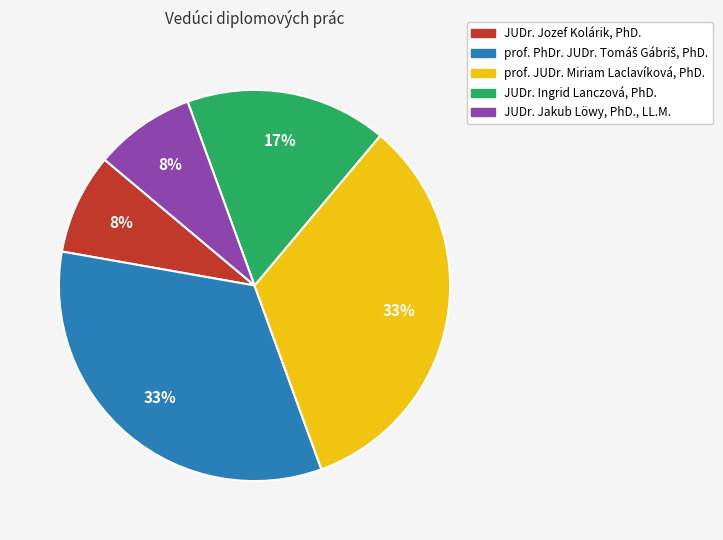

How many segments does this pie chart have?

5